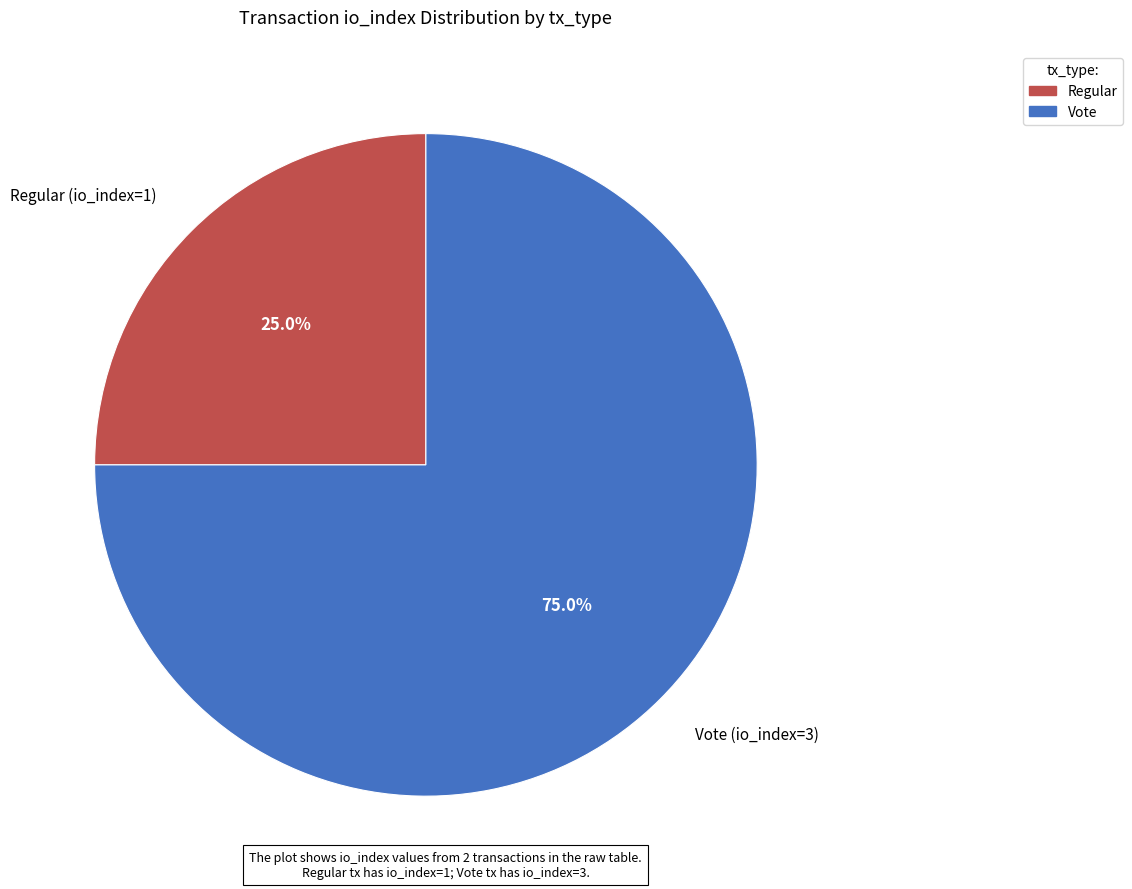

What percentage is the Regular (io_index=1) slice, to the nearest percent?

25%